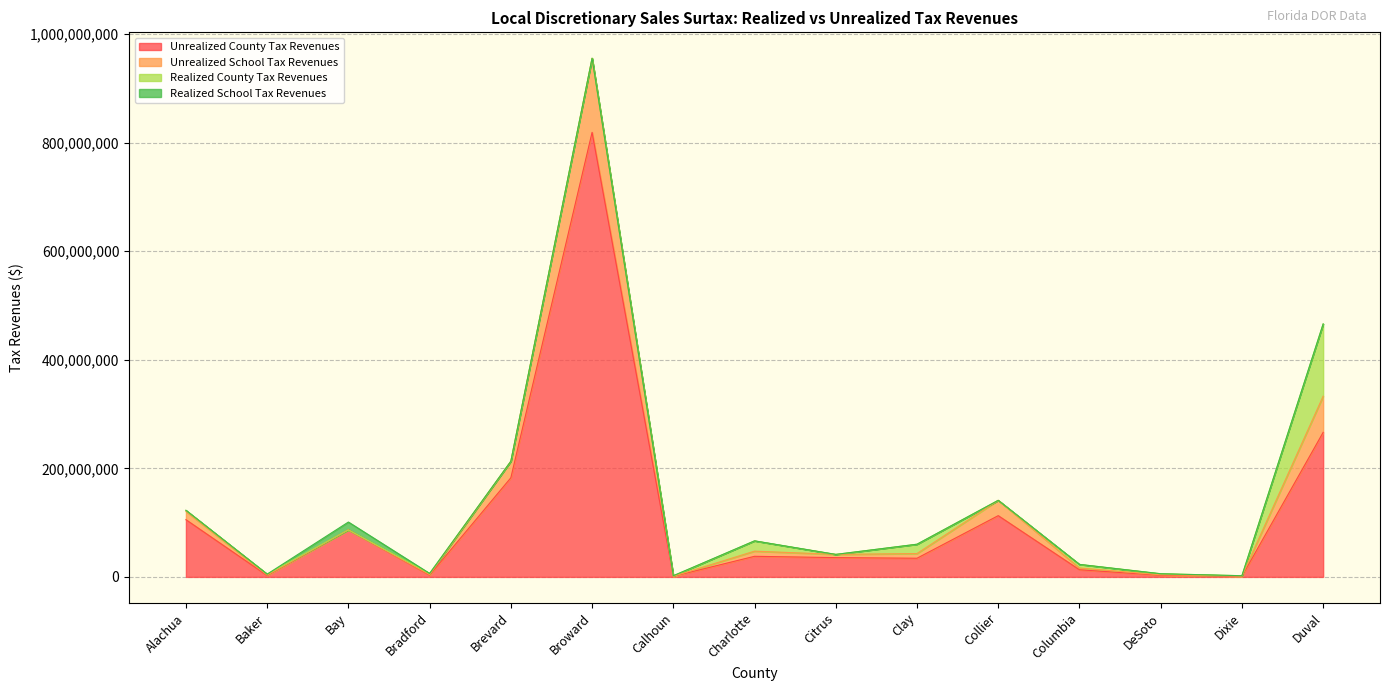

At which category is the sum across all series the highest?

Broward